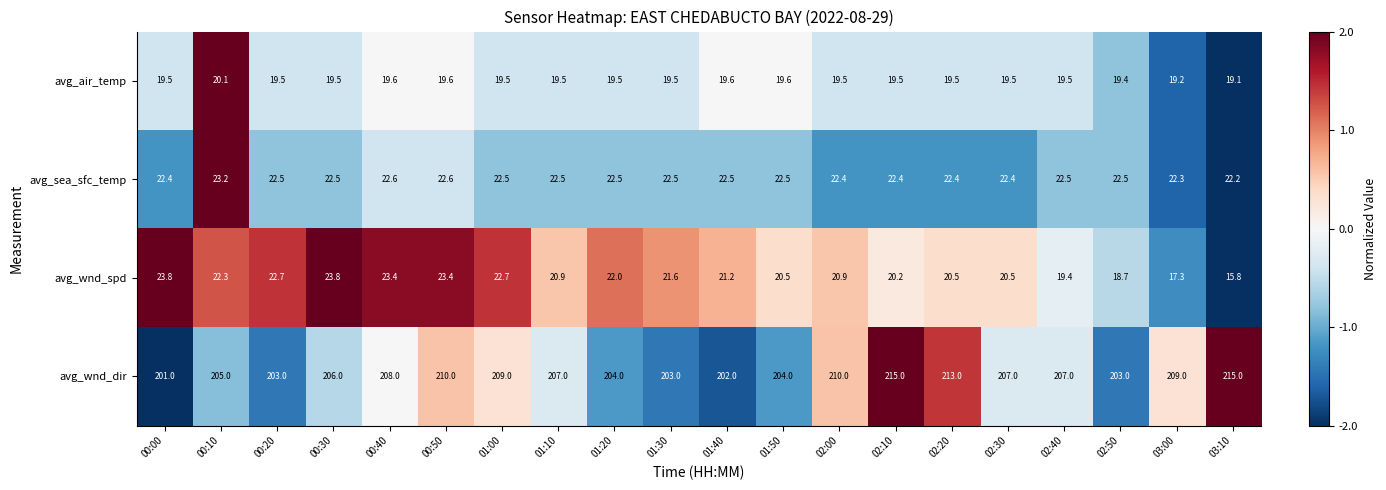

Between 00:00 and 00:10, which series saw the biggest shift?

avg_wnd_dir